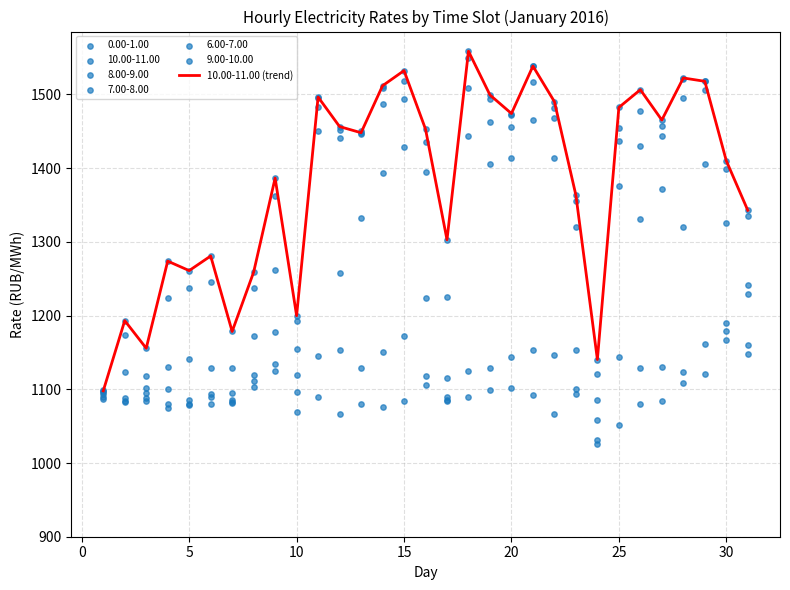

True or false: 10.00-11.00 (trend) has a value of 714.4 at 25.

False